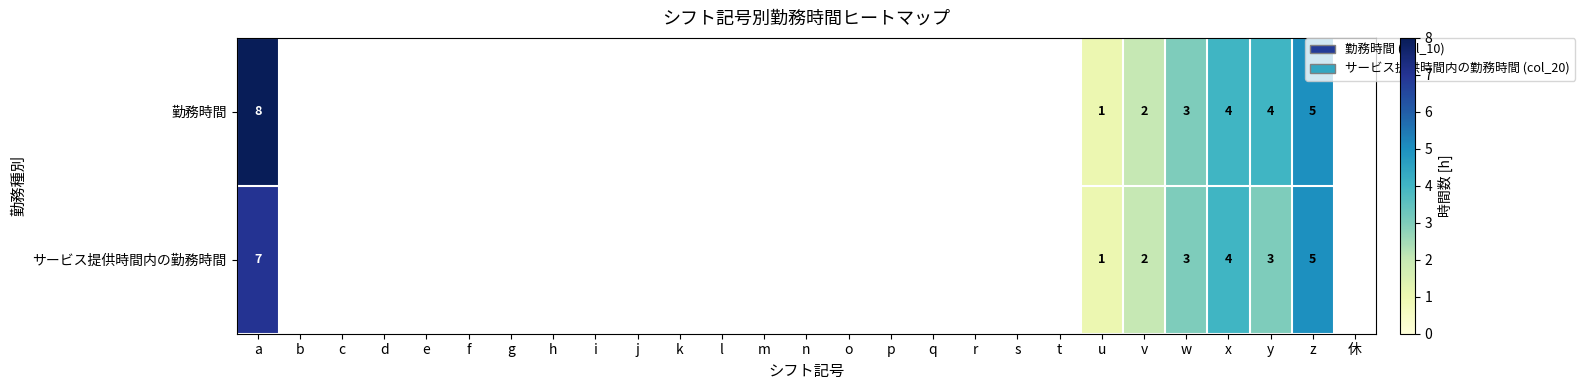

Which category has the lowest value across all series?

u